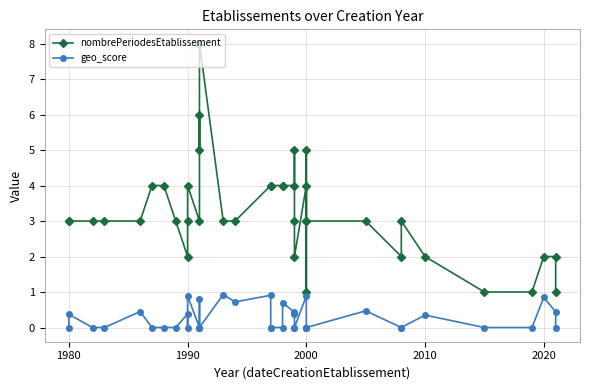

At how many categories does at least one series exceed 6?

1